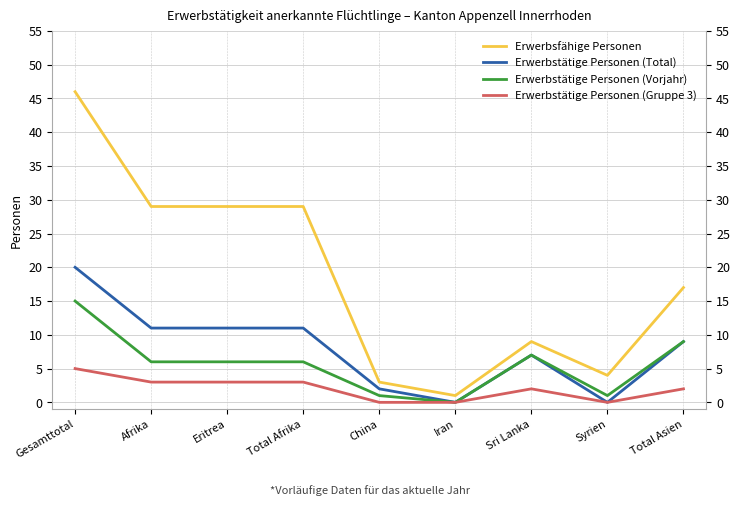

True or false: Erwerbstätige Personen (Total) and Erwerbsfähige Personen intersect in this chart.

False